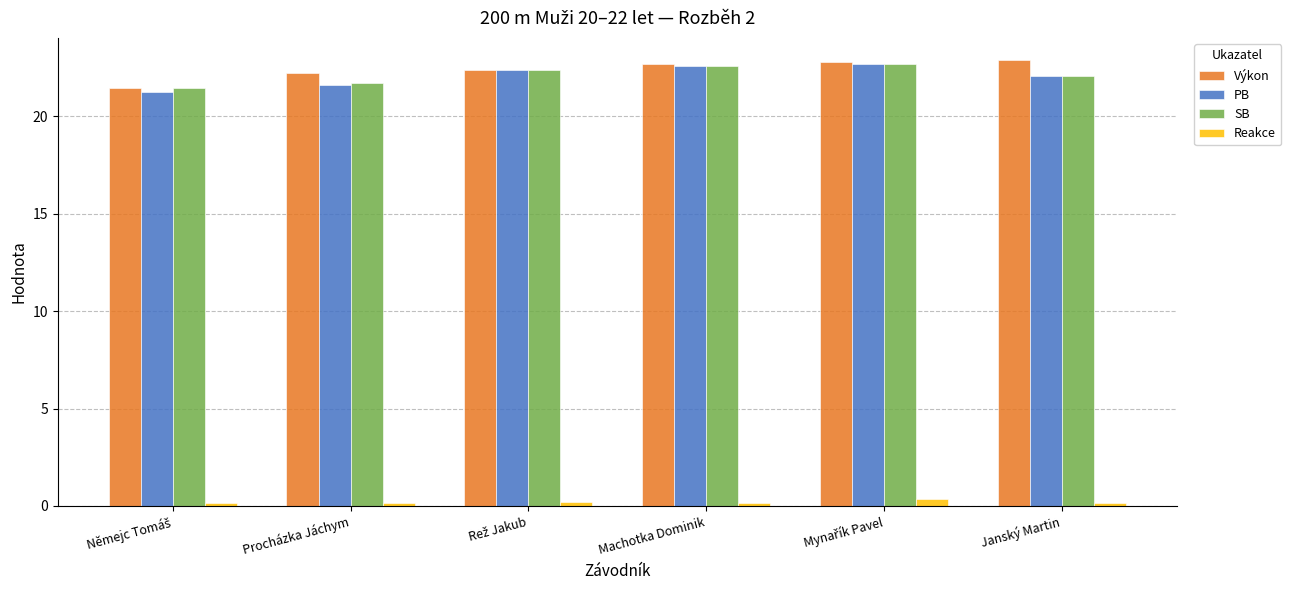

How many groups of bars are there?

6